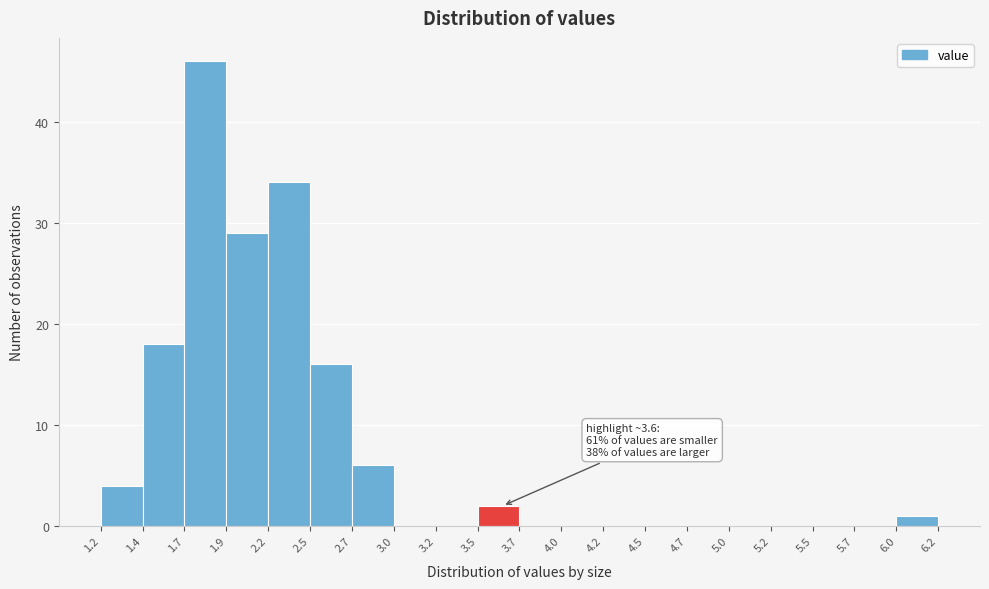

Over which range of the x-axis is the bar tallest?

1.7 to 1.9